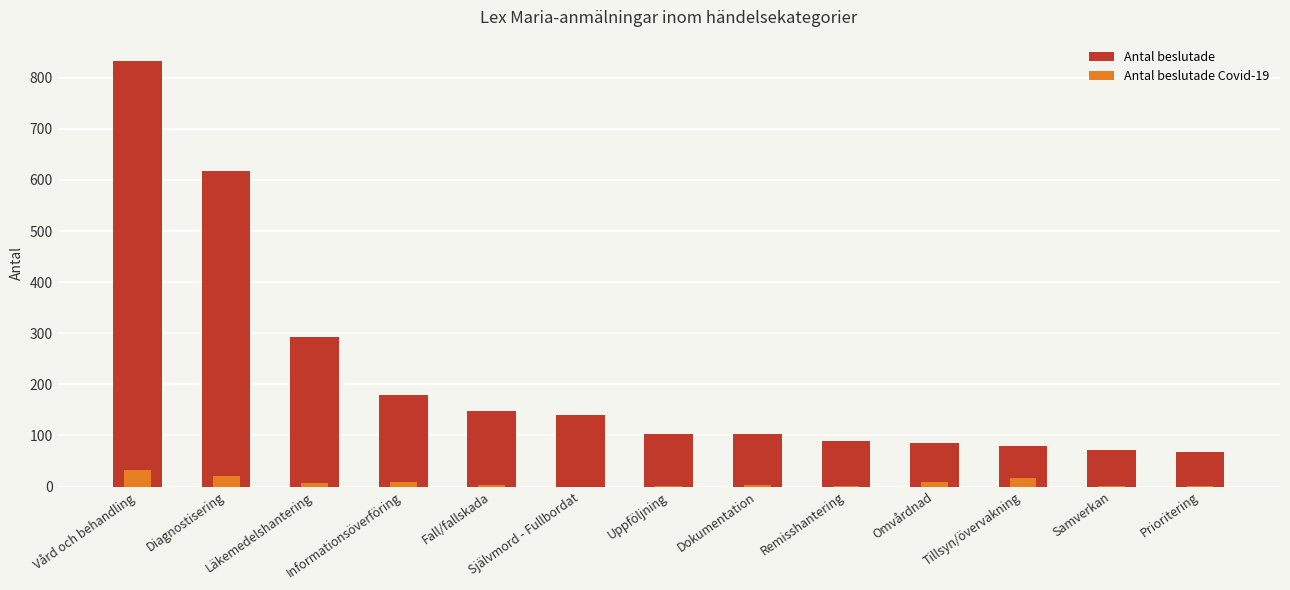

At which label is Antal beslutade Covid-19 closest to 16?

Tillsyn/övervakning